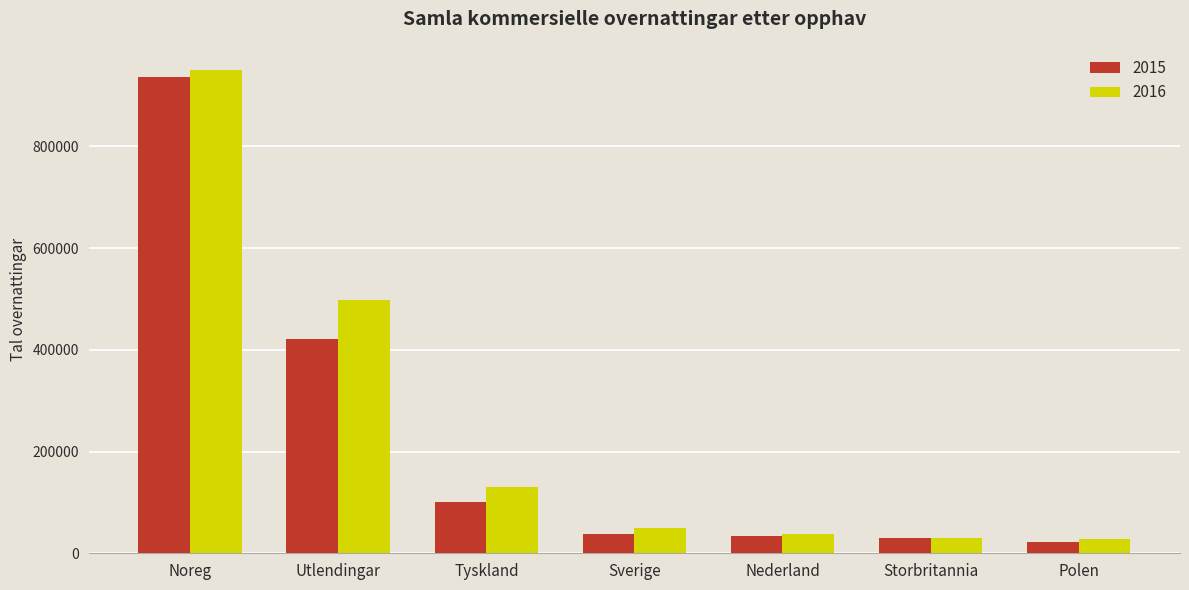

Which series has the widest spread of values?

2016